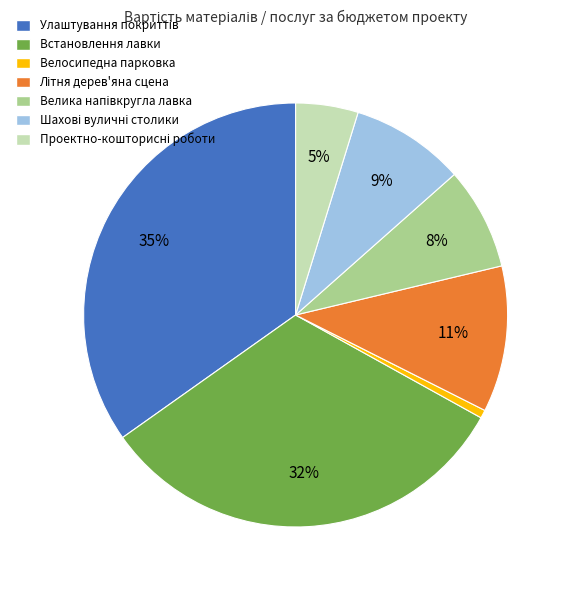

Is there any slice that represents more than half of the pie?

No